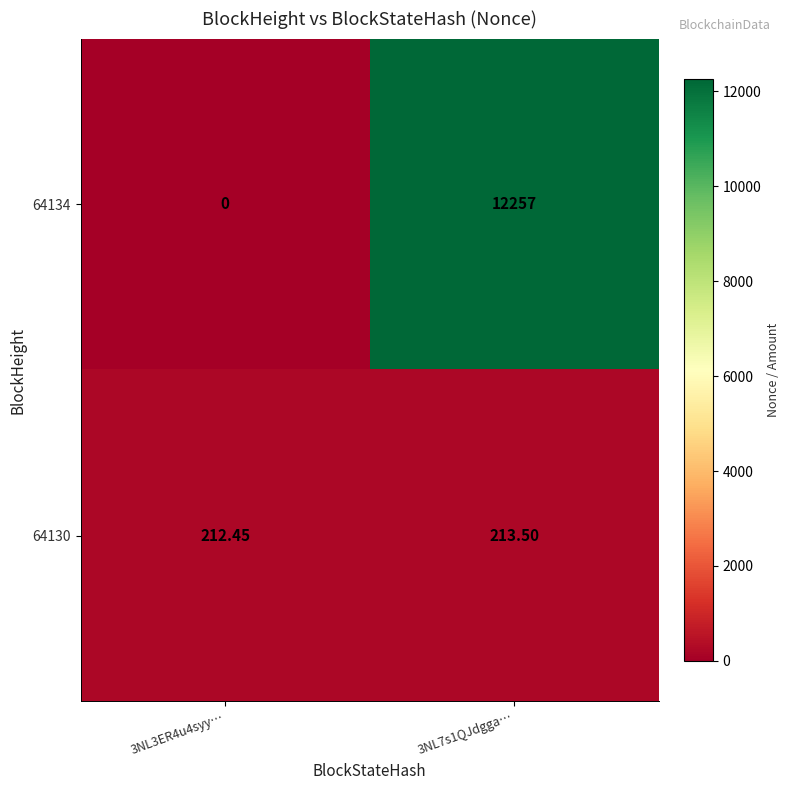

Reading right to left, transcribe all the data shown in this chart.

64134: 3NL7s1QJdgga…=12257.0	3NL3ER4u4syy…=0.0
64130: 3NL7s1QJdgga…=213.5	3NL3ER4u4syy…=212.4